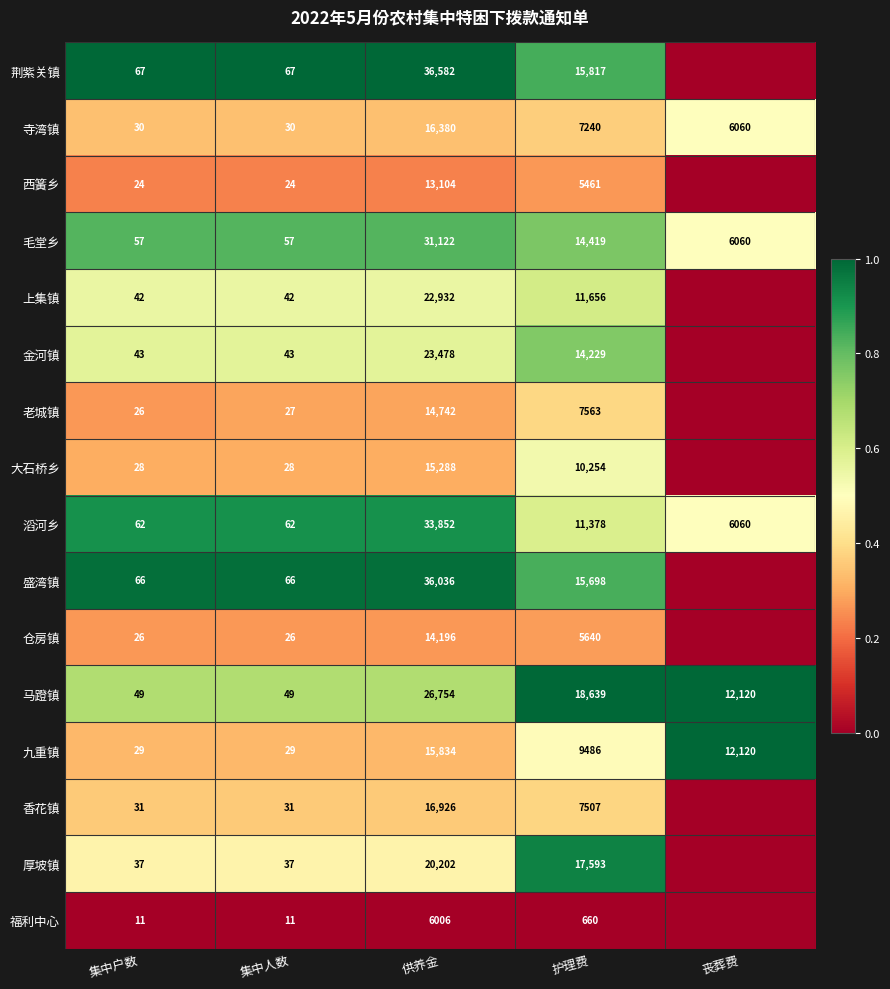

Is the value of 厚坡镇 at 护理费 greater than the value of 九重镇 at 集中人数?

Yes